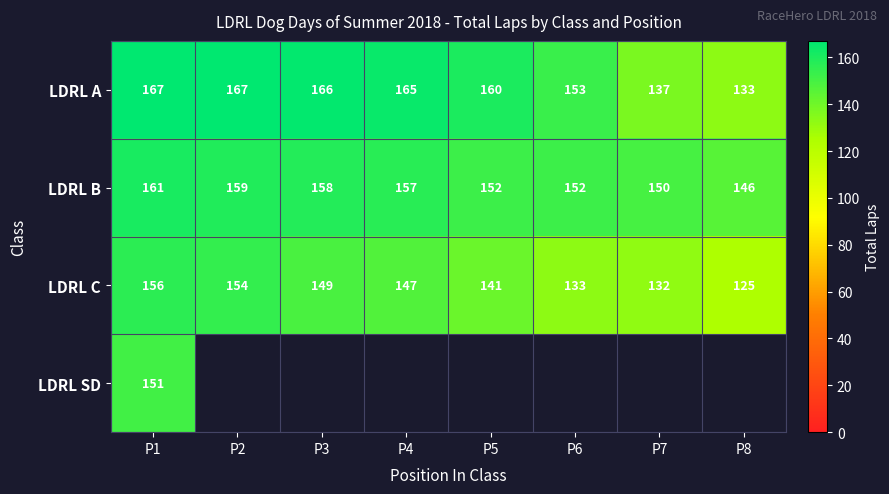

What is the difference between the maximum and minimum values in the LDRL B series?

15